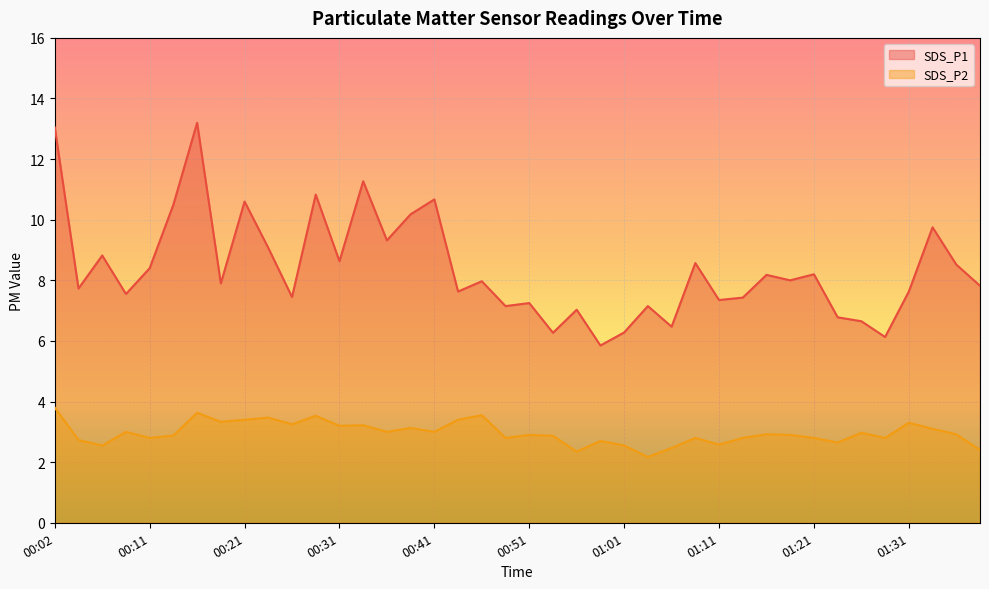

What is the smallest value displayed?

2.2